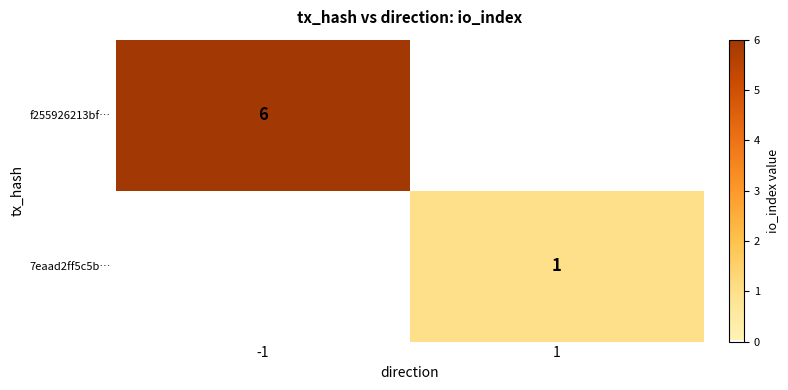

True or false: 7eaad2ff5c5b… has a value of 0 at 1.

False